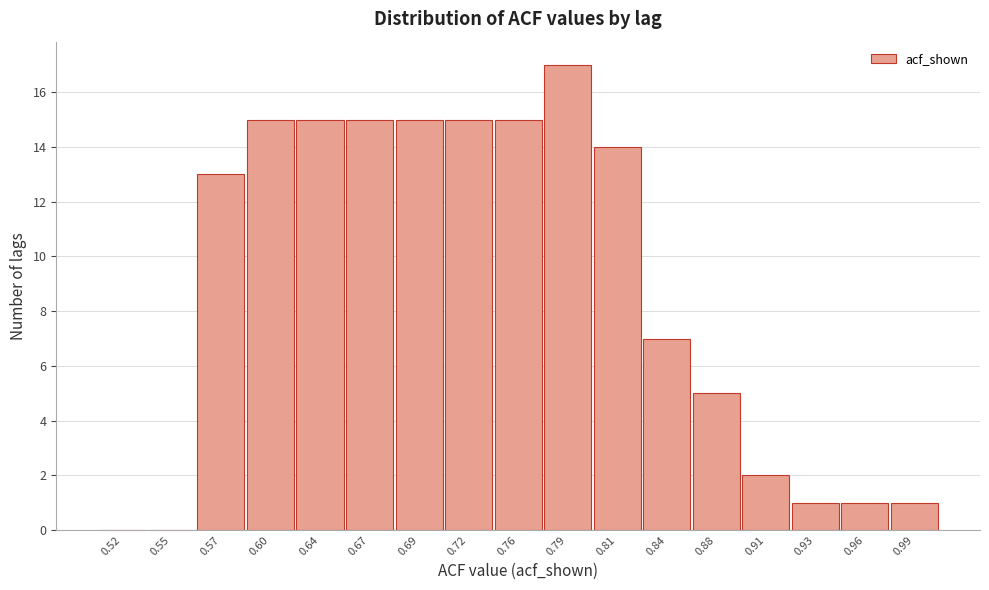

How tall is the bar that spans 0.86 to 0.89 on the x-axis? The values are not printed on the chart, so give them approximately, as read against the axis.

5